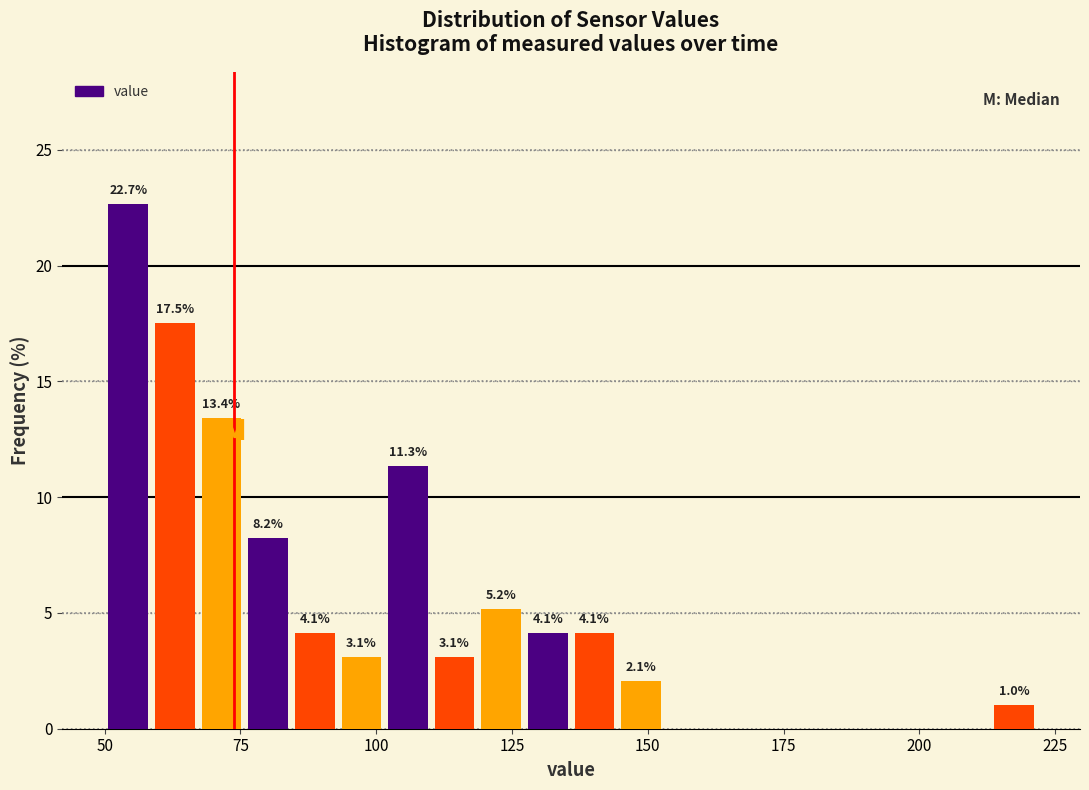

Around what value on the x-axis is the tallest bar? Give the approximate position of its centre, as read against the axis.

55